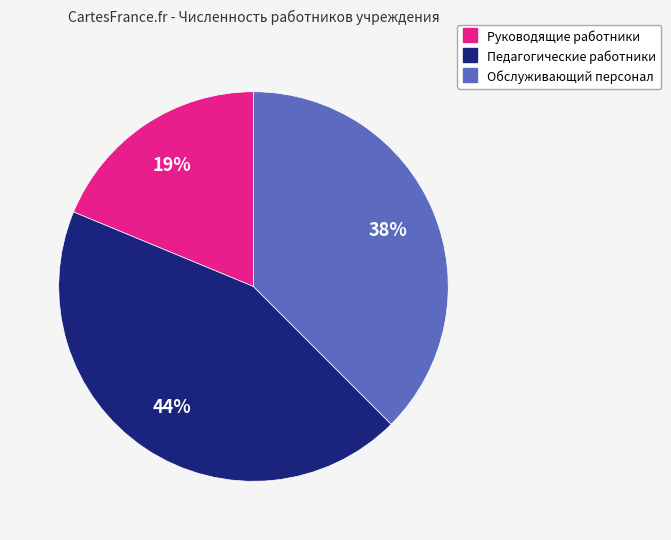

To the nearest percent, what is the combined percentage of Руководящие работники and Обслуживающий персонал?

56%